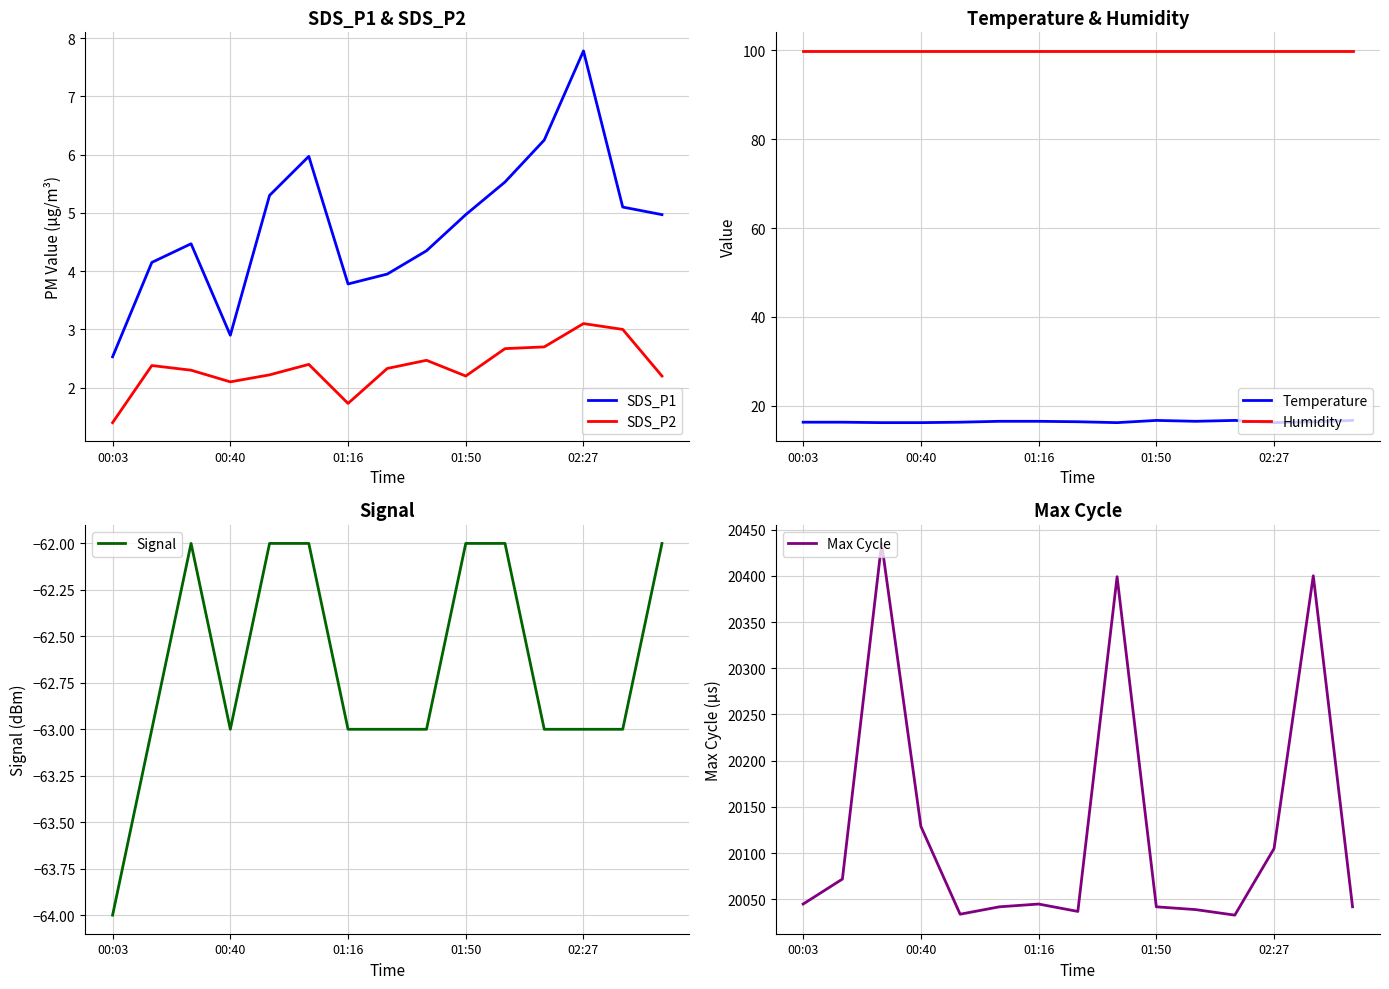

In Max Cycle, how many points are higher than both neighbors (excluding endpoints)?

4